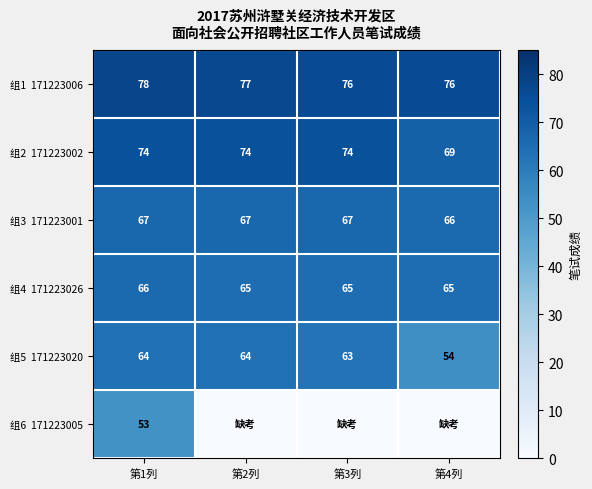

What is the total value across all series at 第3列?

345